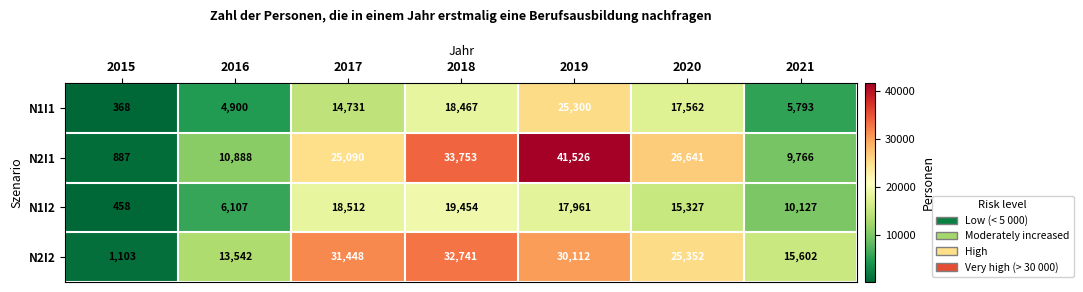

What is the sum of the N1I2 values at 2018 and 2019?

37415